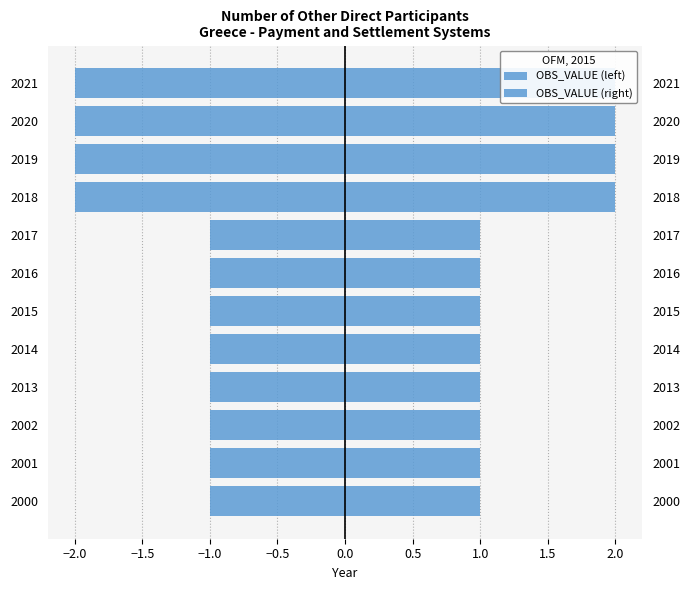

At how many categories does at least one series exceed 1?

4